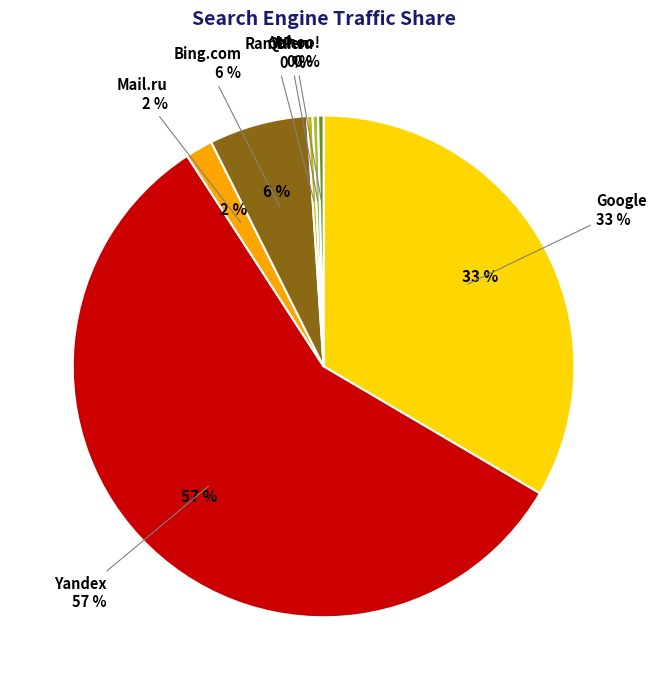

Which has a higher value, Mail.ru or Rambler?

Mail.ru